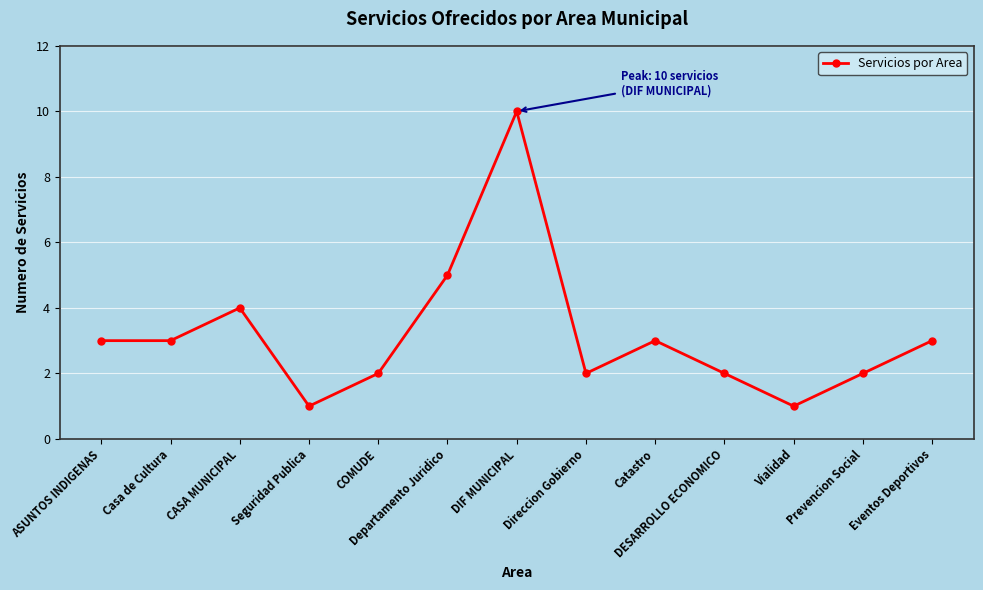

What position from the left is Casa de Cultura?

2